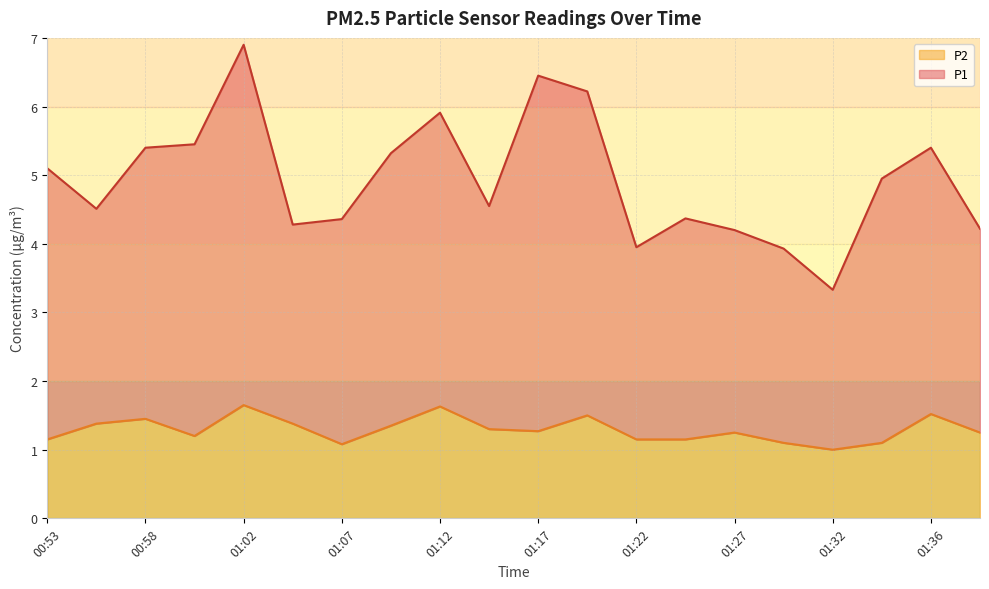

Which series has the widest spread of values?

P1